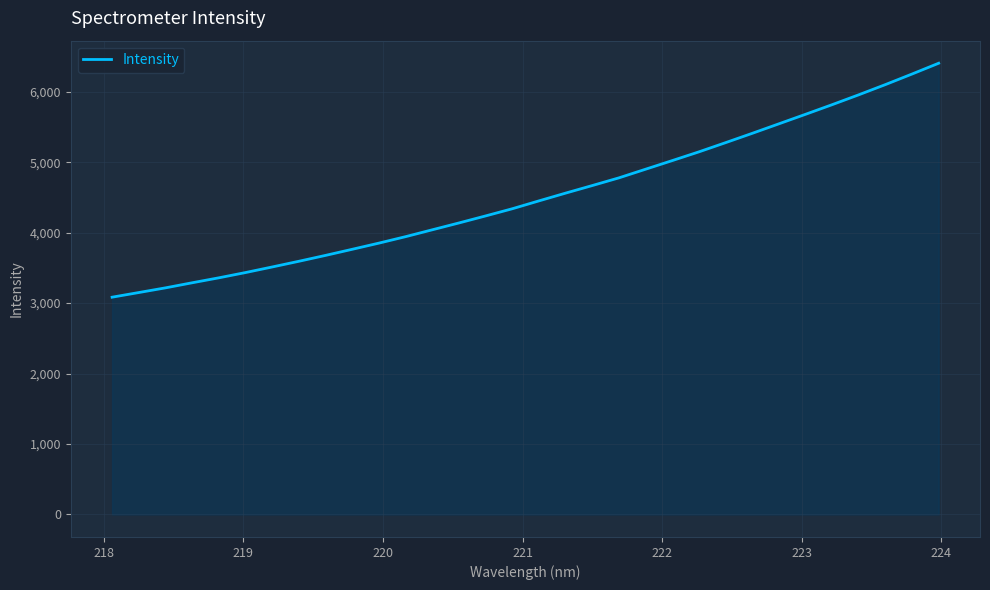

What is the maximum value shown in the chart?

6404.3